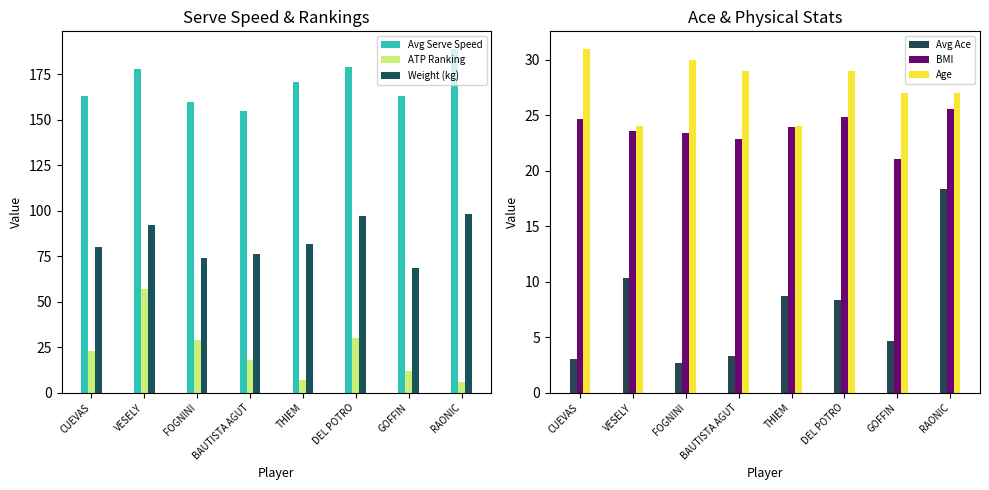

Reading left to right, transcribe all the data shown in this chart.

Avg Serve Speed: CUEVAS=163.0	VESELY=178.0	FOGNINI=159.7	BAUTISTA AGUT=154.7	THIEM=170.7	DEL POTRO=178.7	GOFFIN=163.0	RAONIC=189.0
ATP Ranking: CUEVAS=23.0	VESELY=57.0	FOGNINI=29.0	BAUTISTA AGUT=18.0	THIEM=7.0	DEL POTRO=30.0	GOFFIN=12.0	RAONIC=6.0
Weight (kg): CUEVAS=80.0	VESELY=92.3	FOGNINI=74.1	BAUTISTA AGUT=76.4	THIEM=81.8	DEL POTRO=97.3	GOFFIN=68.2	RAONIC=98.2
Avg Ace: CUEVAS=3.0	VESELY=10.3	FOGNINI=2.7	BAUTISTA AGUT=3.3	THIEM=8.7	DEL POTRO=8.3	GOFFIN=4.7	RAONIC=18.3
BMI: CUEVAS=24.7	VESELY=23.5	FOGNINI=23.4	BAUTISTA AGUT=22.8	THIEM=23.9	DEL POTRO=24.8	GOFFIN=21.1	RAONIC=25.6
Age: CUEVAS=31.0	VESELY=24.0	FOGNINI=30.0	BAUTISTA AGUT=29.0	THIEM=24.0	DEL POTRO=29.0	GOFFIN=27.0	RAONIC=27.0